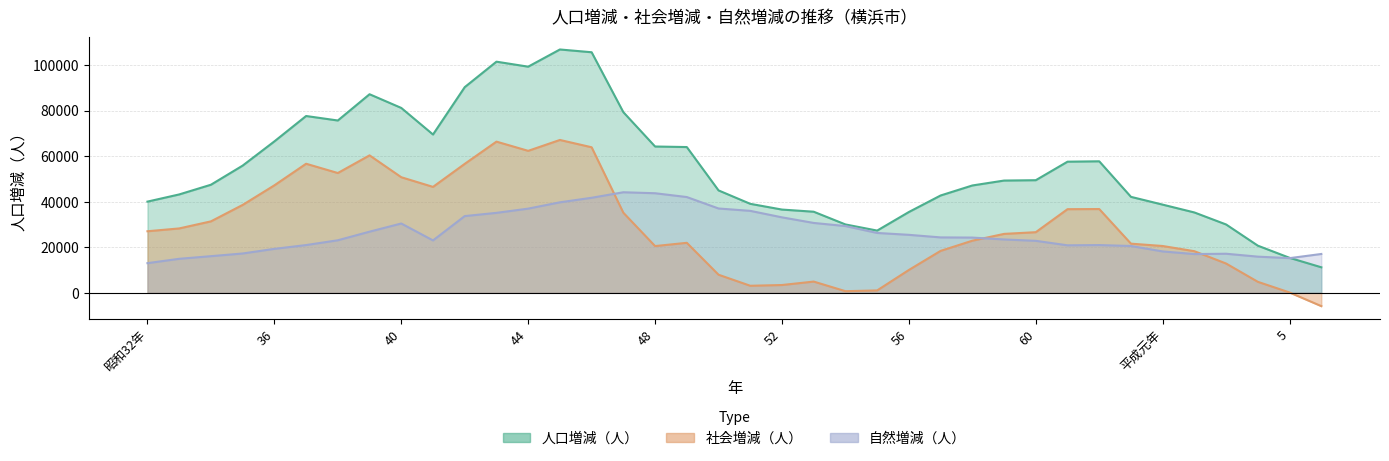

Rank the series by their maximum value, from lowest to highest.

自然増減（人）, 社会増減（人）, 人口増減（人）